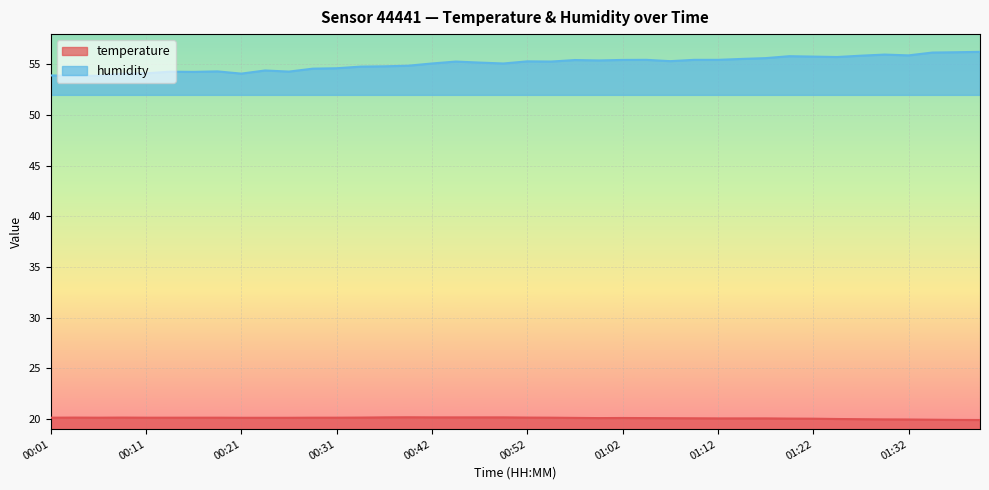

True or false: temperature has more than 2 interior local peaks.

True